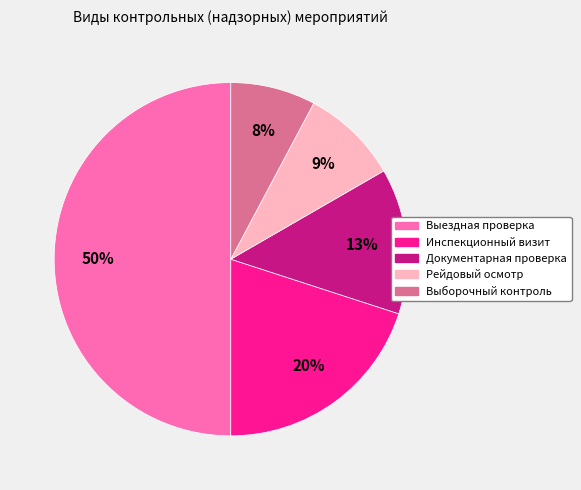

Is it true that Инспекционный визит is 28% of the pie?

False